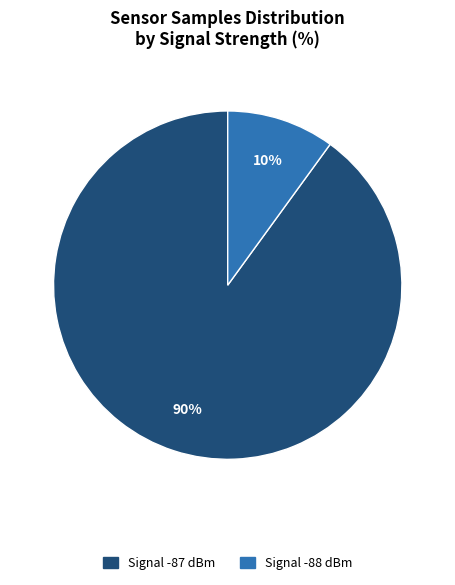

Does any single category account for the majority?

Yes